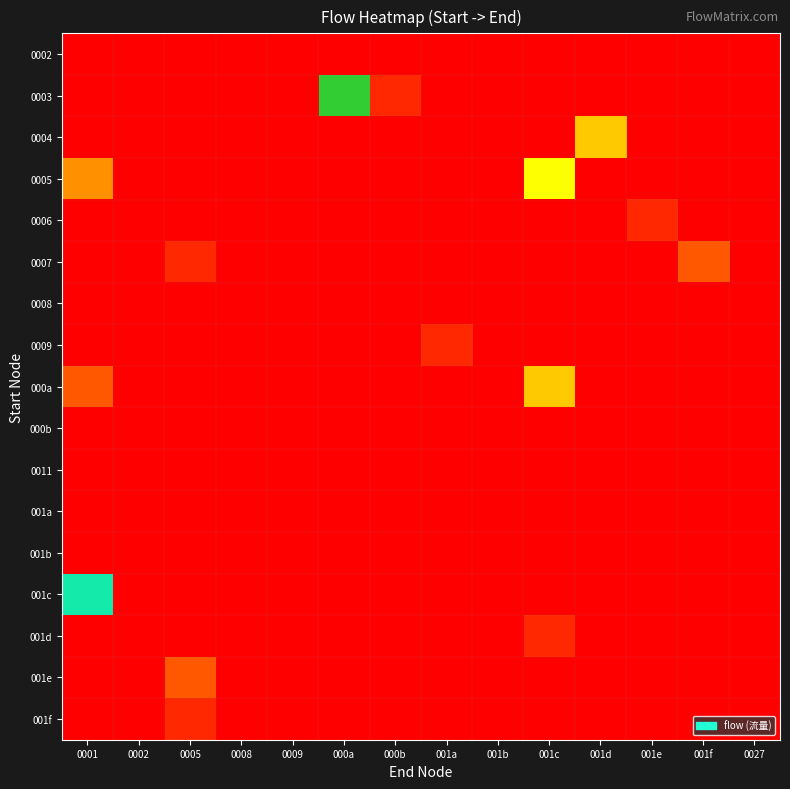

How many series are shown in this chart?

17